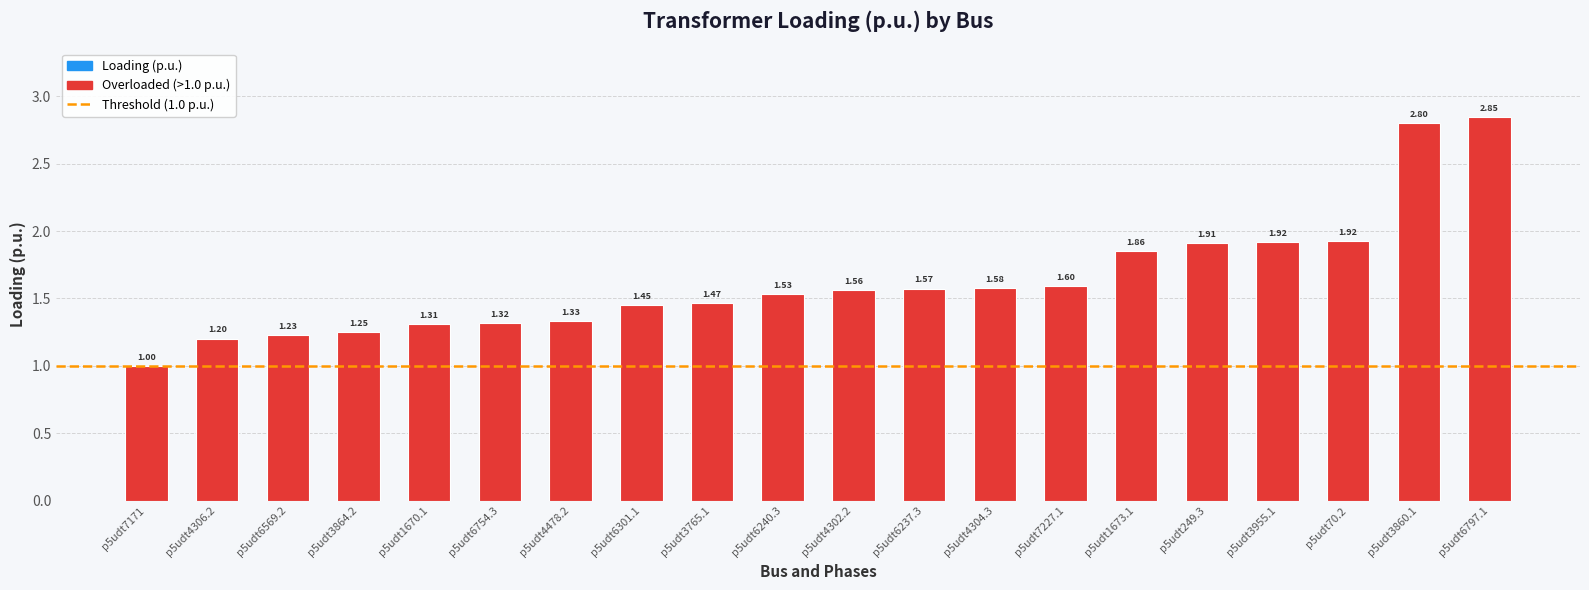

What is the change in value from p5udt6240.3 to p5udt3955.1?

+0.4